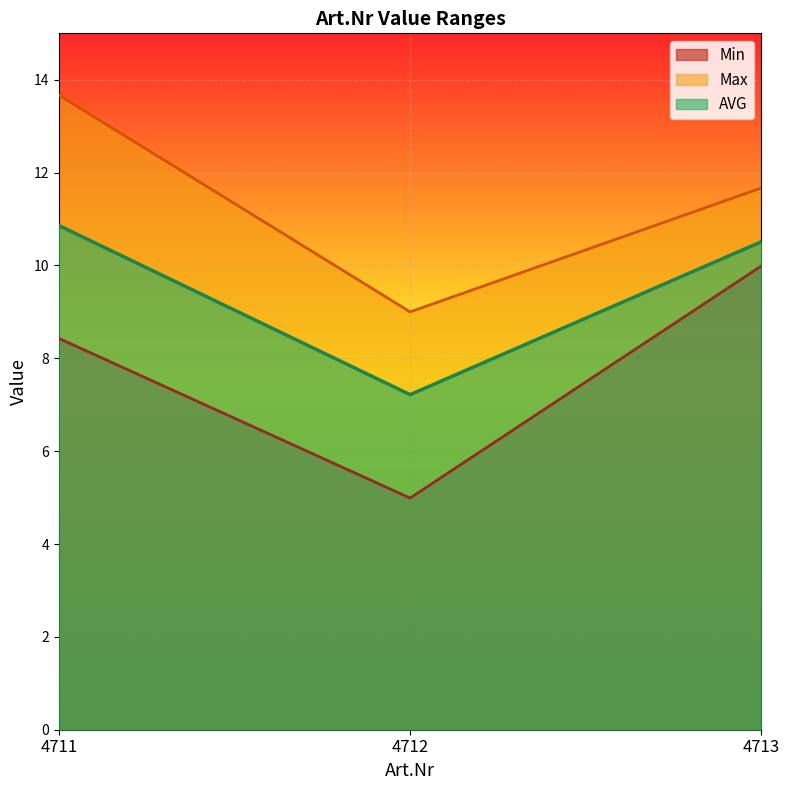

Reading right to left, what are all the values shown in this chart?

Min: 10.0	5.0	8.4
Max: 11.7	9.0	13.7
AVG: 10.5	7.2	10.9